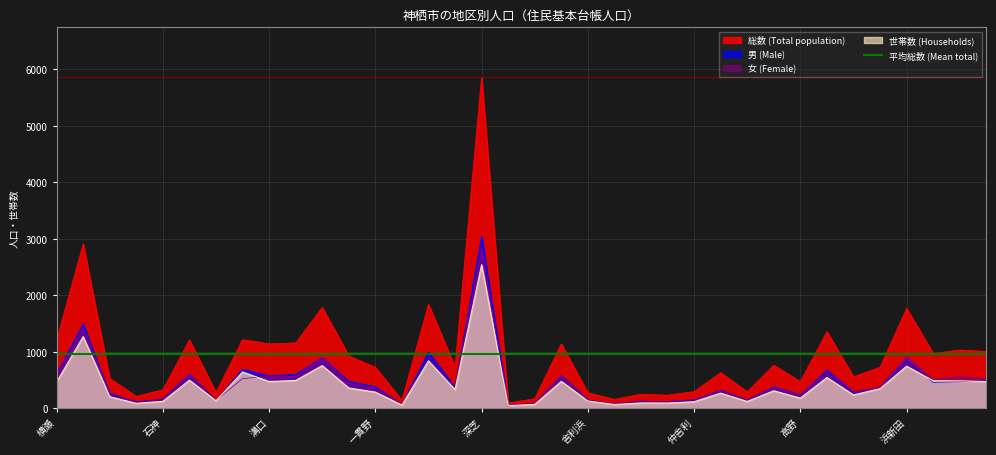

Which category has the highest value in the 世帯数 series?

深芝